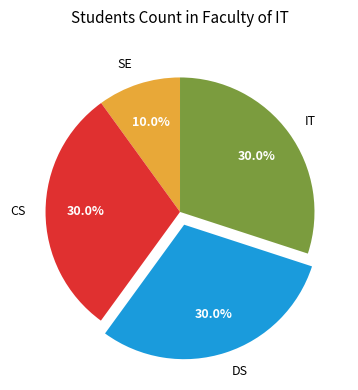

Does SE represent more than half of the total?

No